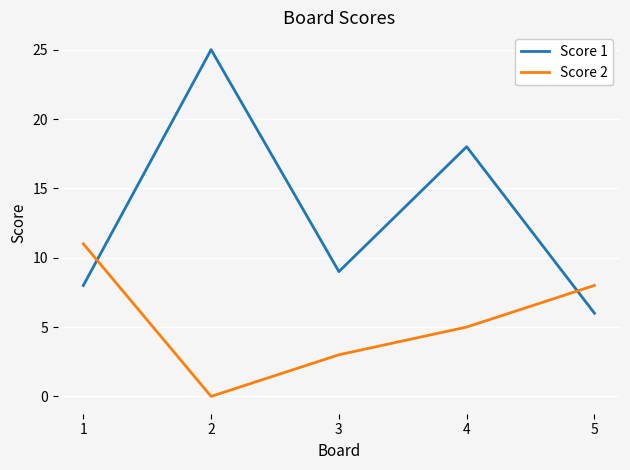

True or false: Score 1 has a value of 8 at 5.

False